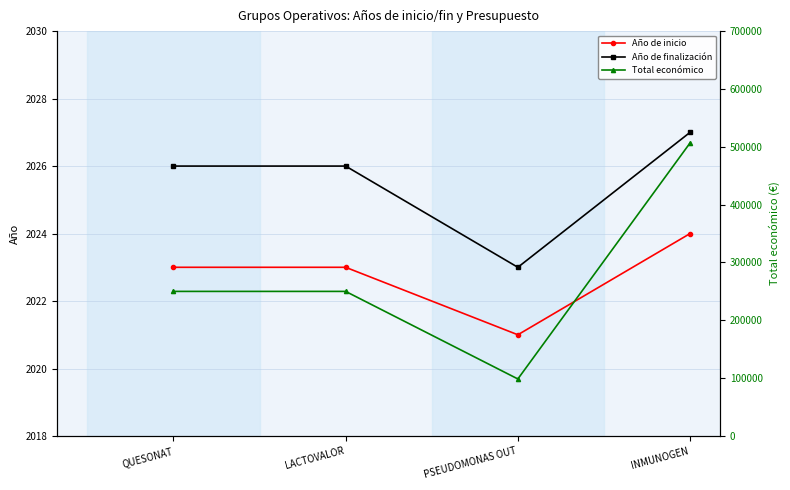

Does the chart display data point markers on the line(s)?

Yes